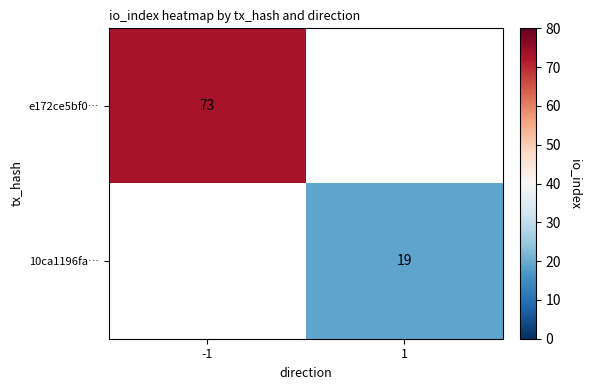

Is it true that e172ce5bf0… equals 73 at -1?

True